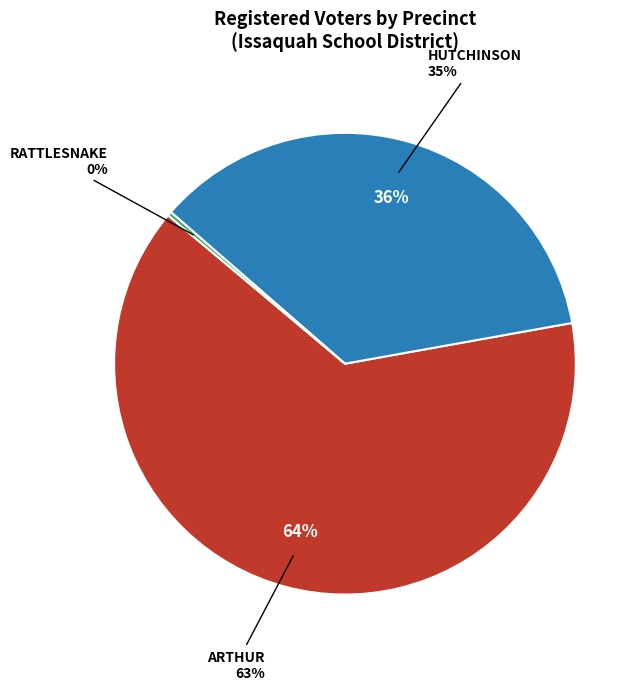

True or false: RATTLESNAKE accounts for 9% of the total.

False